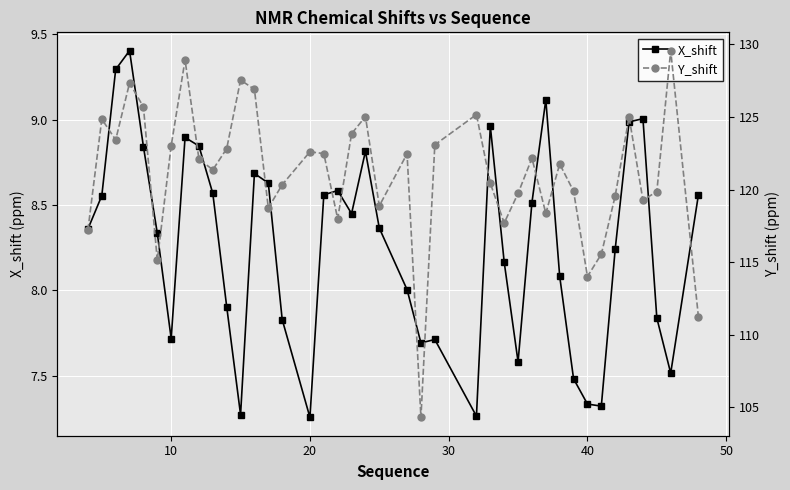

What is the maximum value for X_shift?

9.4